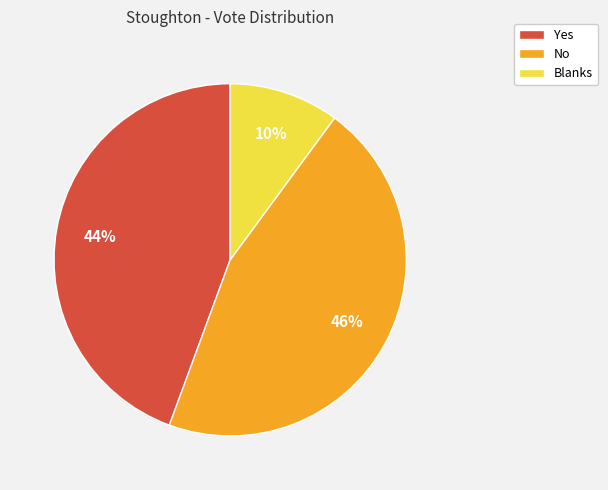

The Blanks slice represents 23% of the pie. True or false?

False